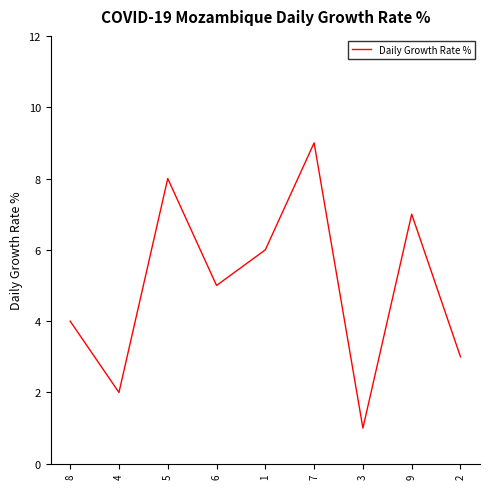

Which category has the lowest value across all series?

3